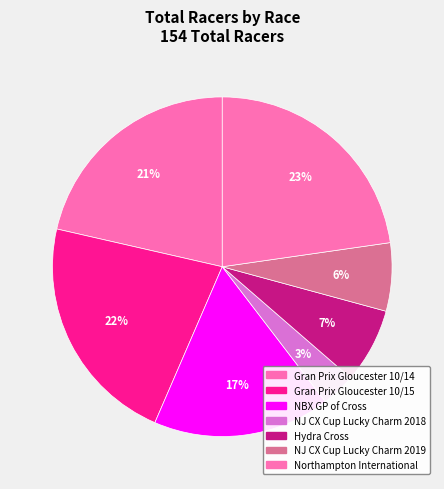

How many slices are in this pie chart?

7